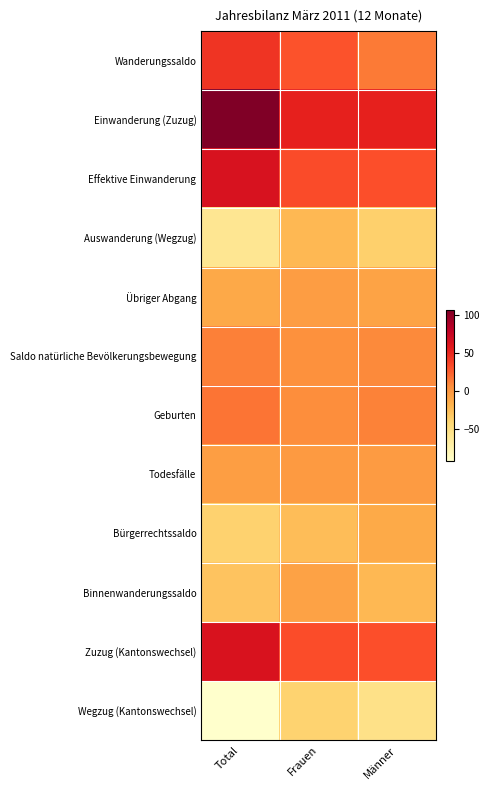

How many distinct data groups are displayed?

12